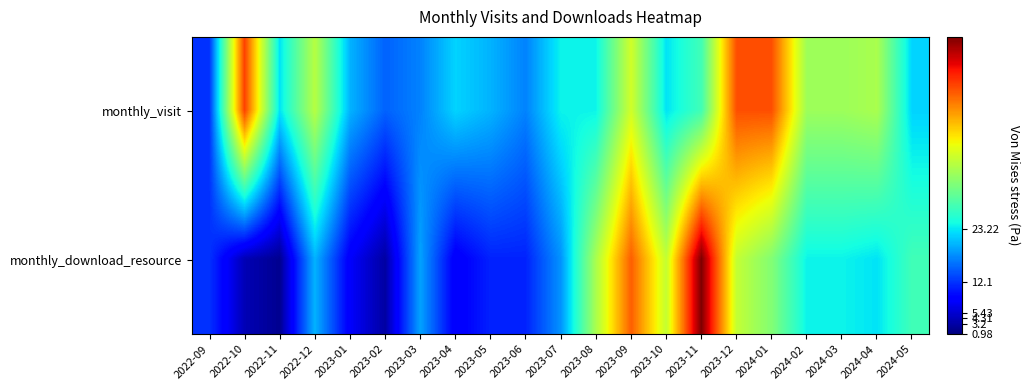

How many data points does each series have?

21